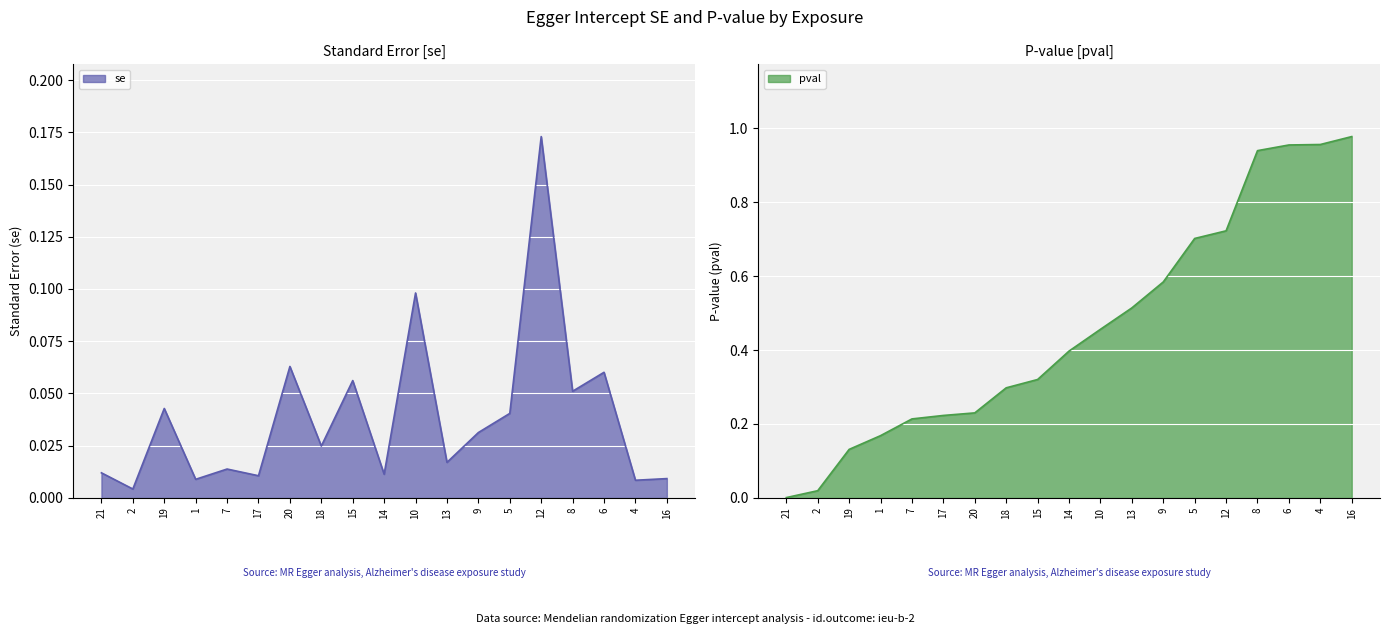

Which series has the largest total across all categories?

pval